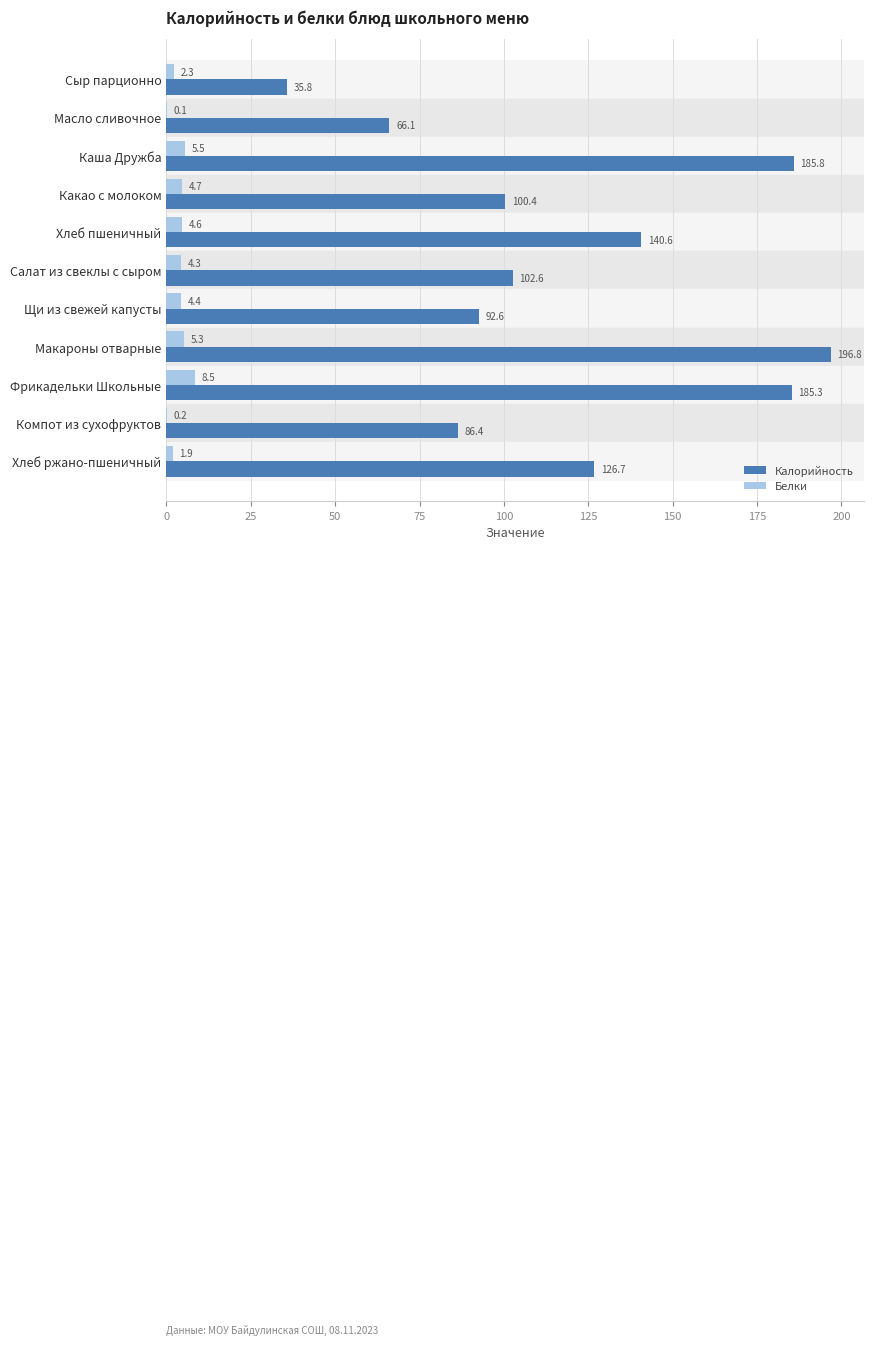

The value of Калорийность at Макароны отварные is 134.5. True or false?

False